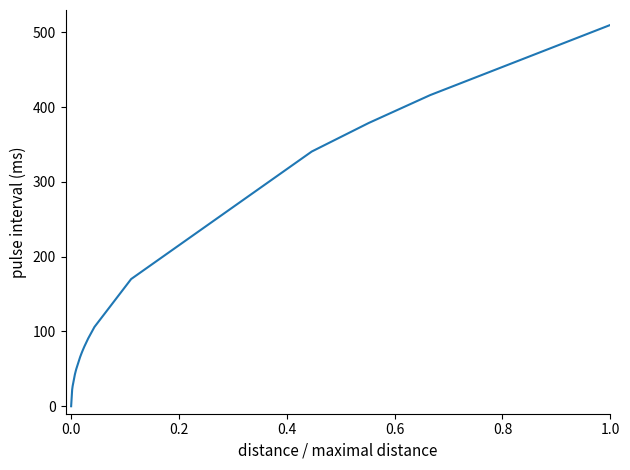

Does the chart have visible grid lines?

No